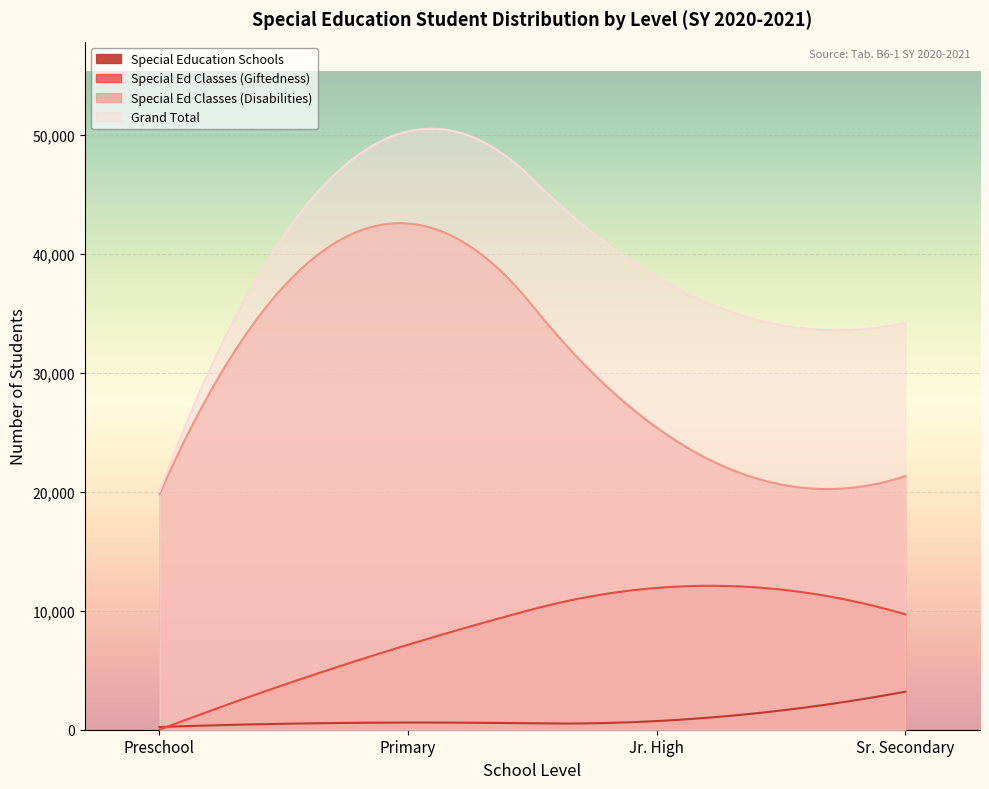

List the series in order of their overall mean, lowest first.

Special Education Schools, Special Ed Classes (Giftedness), Special Ed Classes (Disabilities), Grand Total